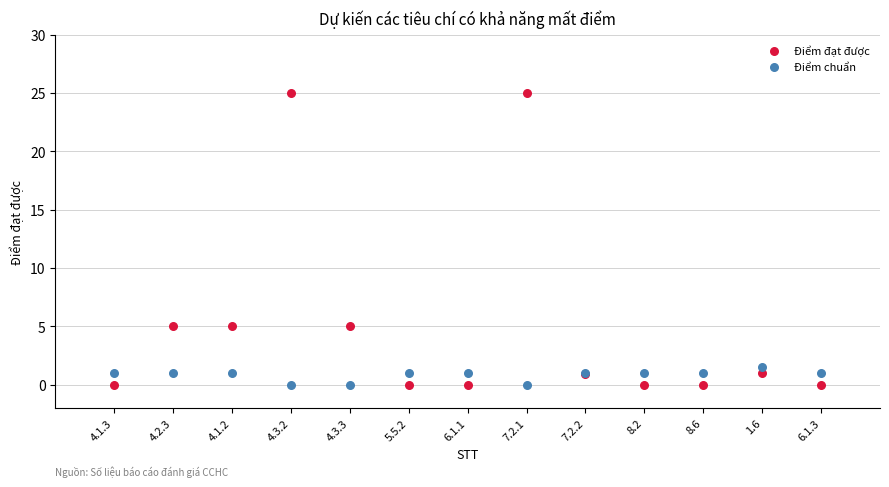

Which series has the largest Y range (max minus min)?

Điểm đạt được